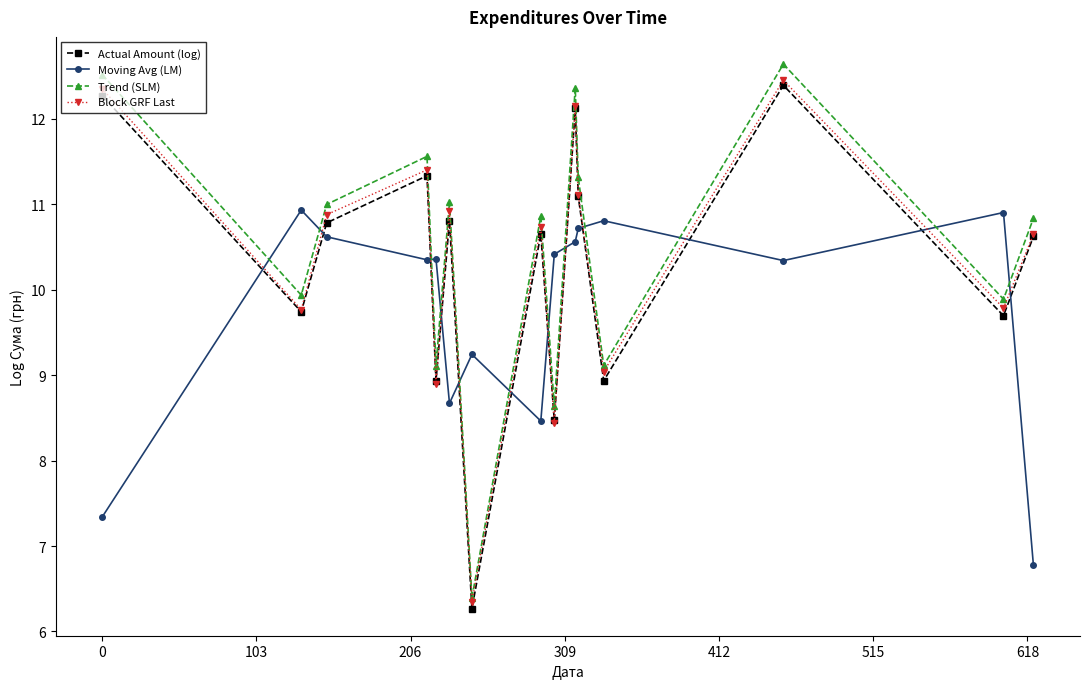

What is the value of the Moving Avg (LM) point at the 14th from the left?

10.9